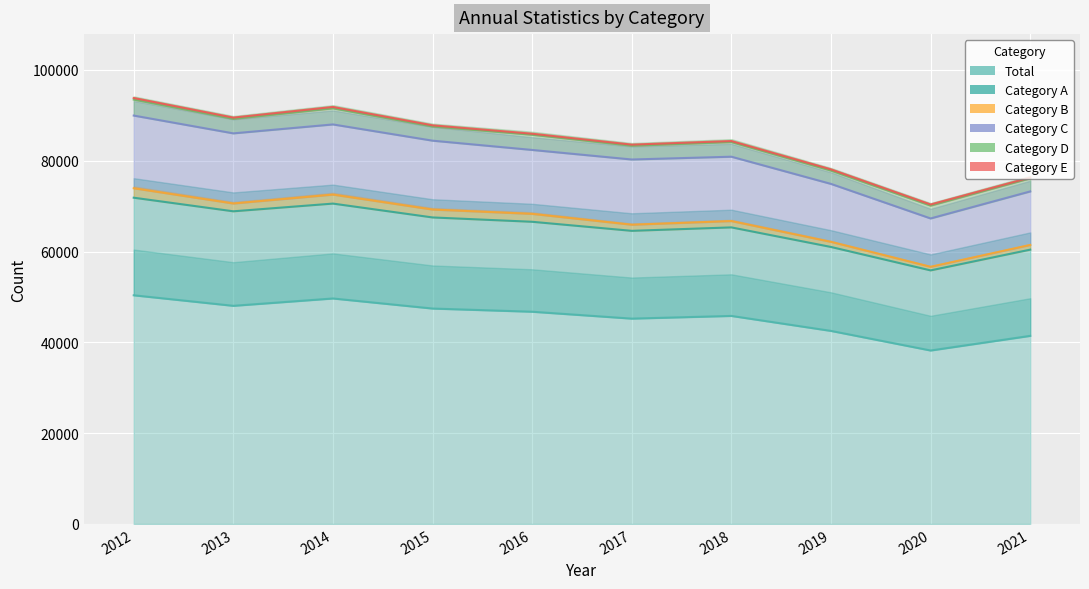

The value of Category B at 2020 is 75778. True or false?

False